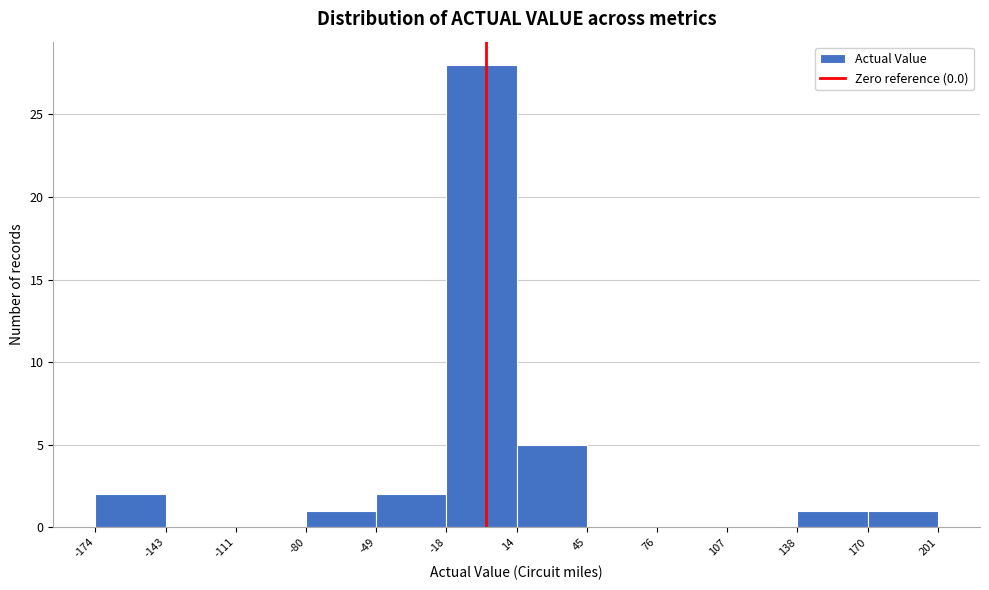

Reading left to right, transcribe this chart: for each bar, give the range it covers on the x-axis and its height. The values are not printed on the chart, so give them approximately, as read against the axis.

-174 to -143: 2
-143 to -111: 0
-111 to -80: 0
-80 to -49: 1
-49 to -18: 2
-18 to 14: 28
14 to 45: 5
45 to 76: 0
76 to 107: 0
107 to 138: 0
138 to 170: 1
170 to 201: 1